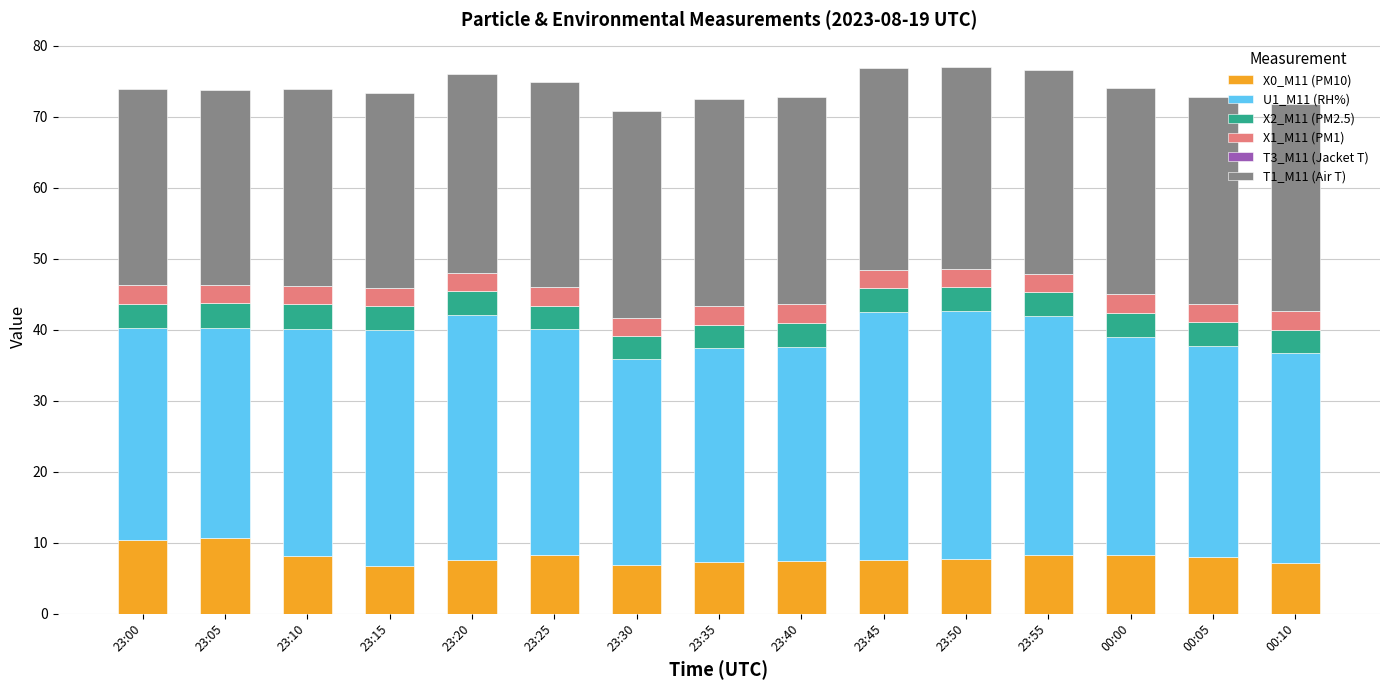

What is the sum of the X0_M11 (PM10) values at 00:00 and 00:10?

15.3